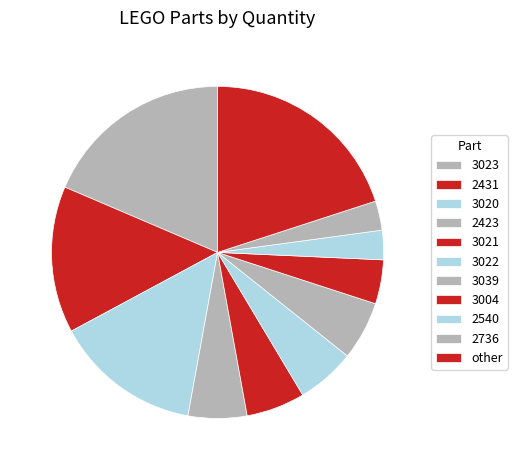

What is the largest slice in the pie chart?

3023